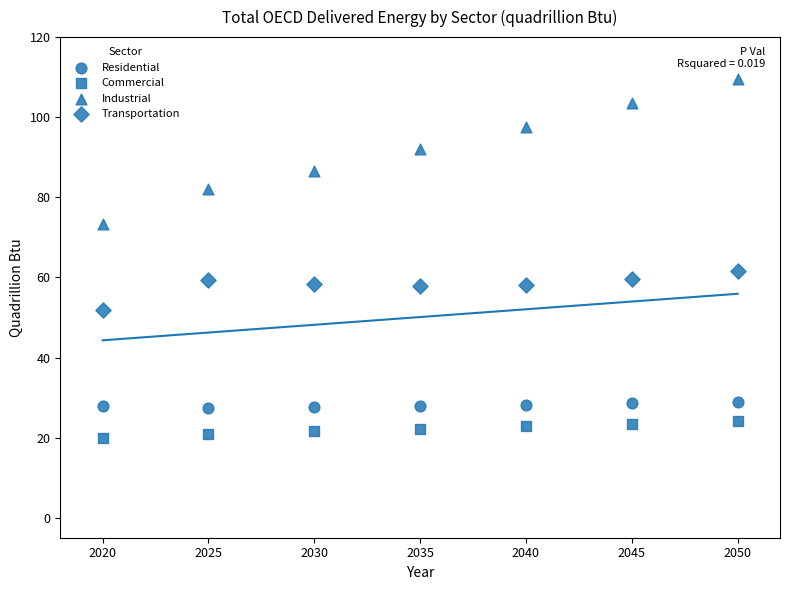

How many points are shown in the scatter plot?

28